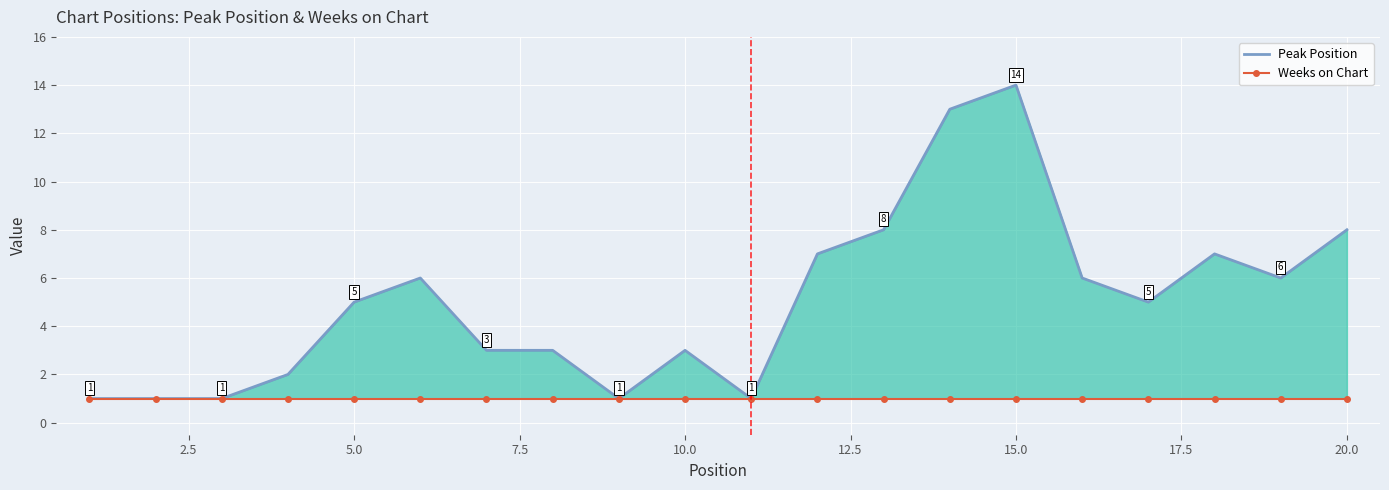

What is the difference between the maximum and minimum values in the Peak Position series?

13